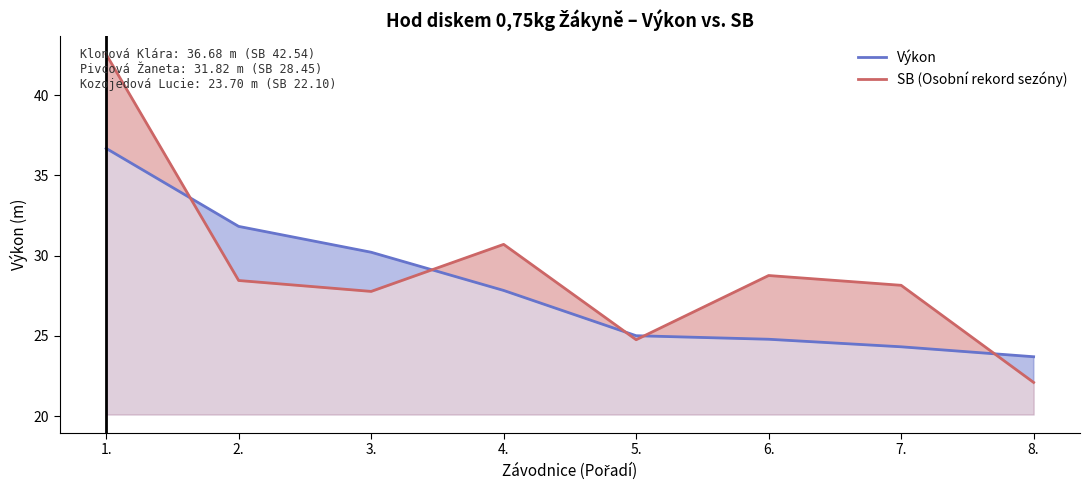

What is the value of the Výkon point at the 2nd from the left?

31.8